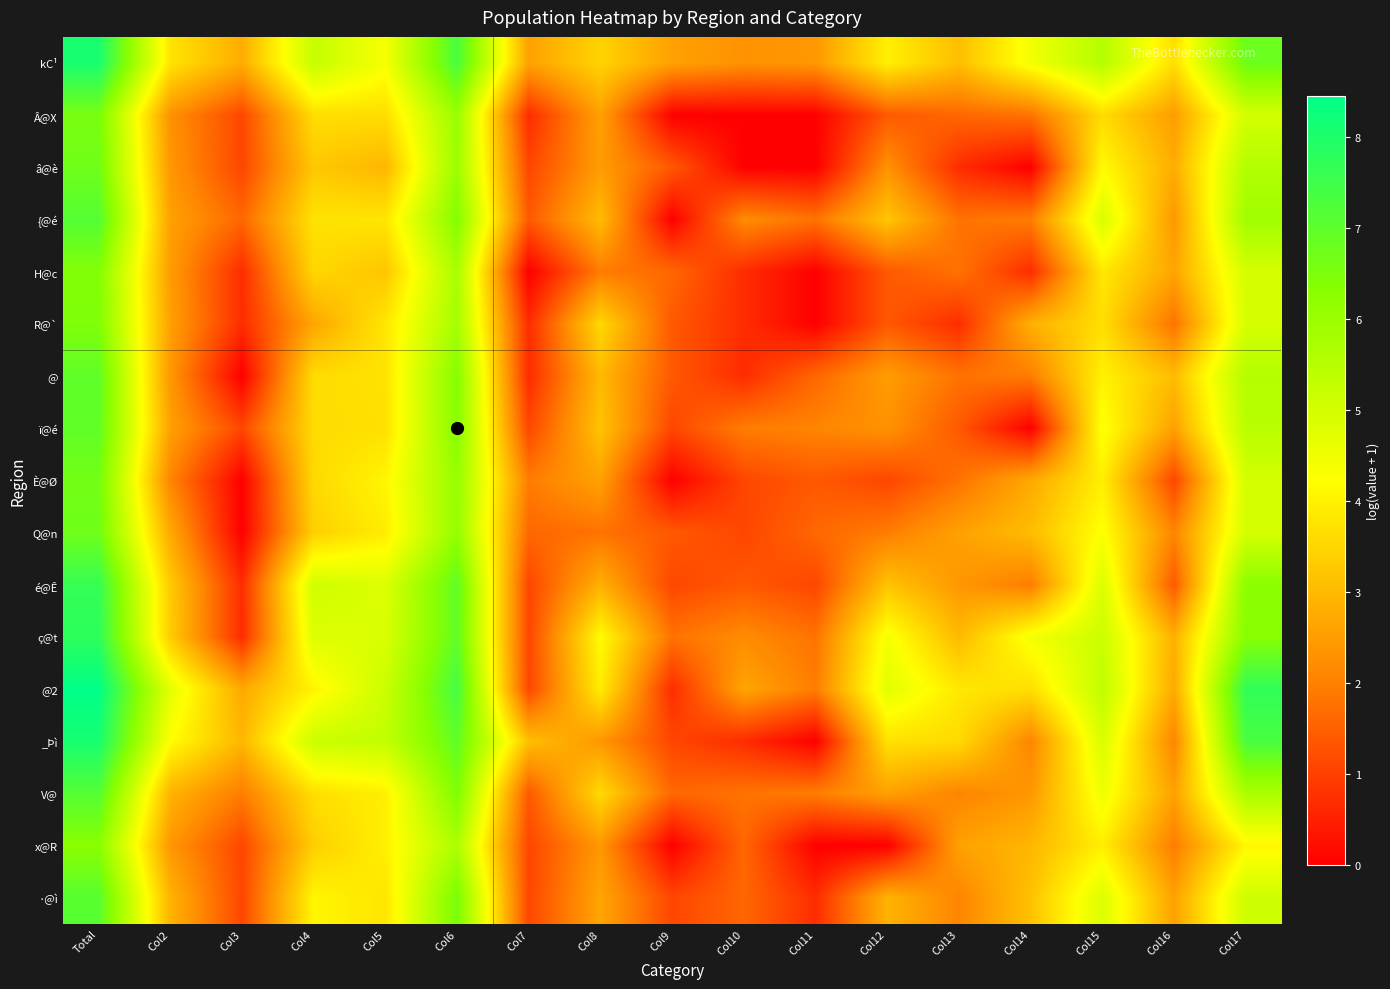

At which category does the chart reach its peak across all series?

Total